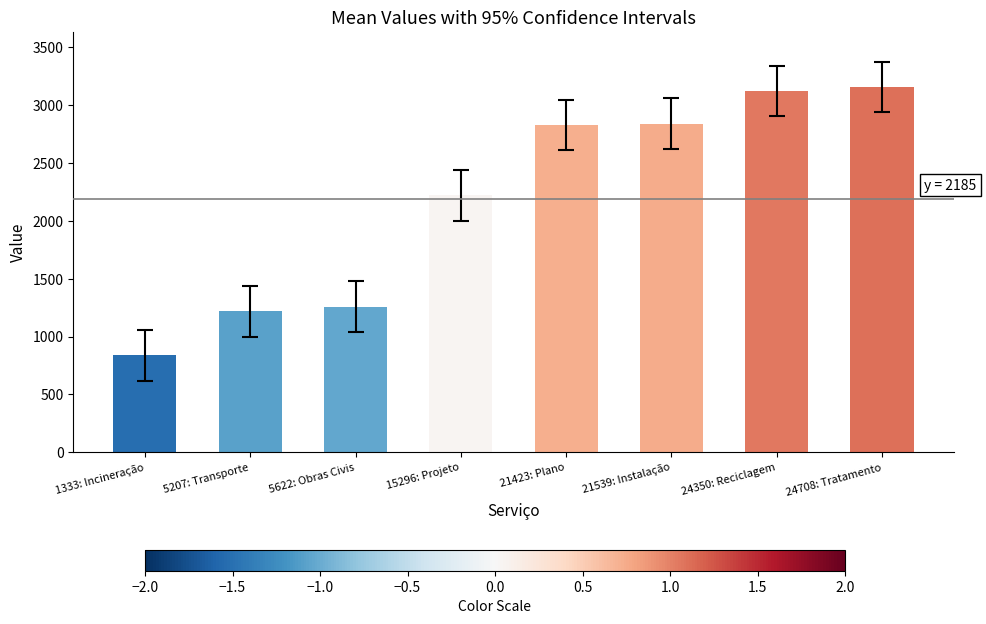

Is it true that the value at 1333: Incineração is 1404?

False